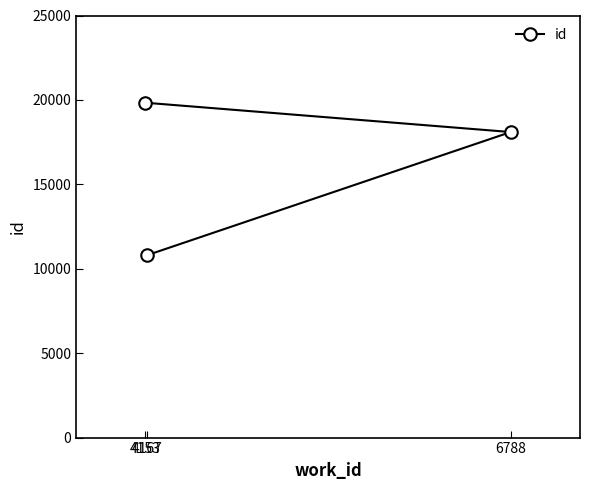

How many values are between 10809 and 19833?

3